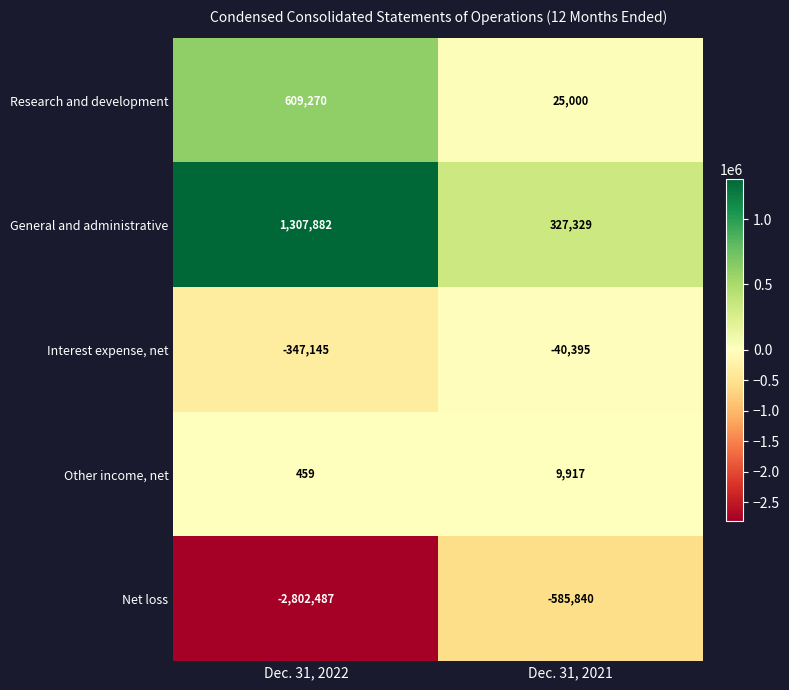

Which category has the highest value across all series?

Dec. 31, 2022